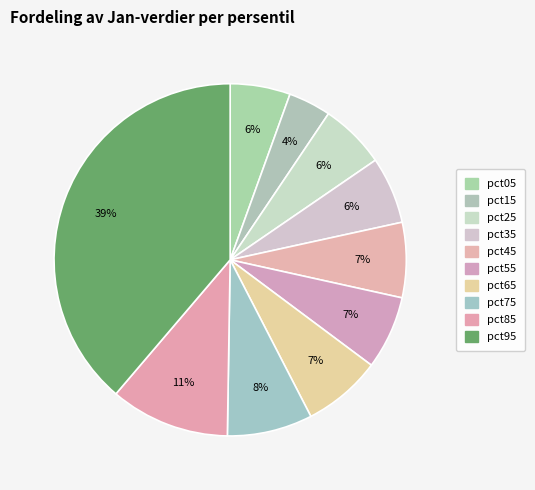

Is there any slice that represents more than half of the pie?

No